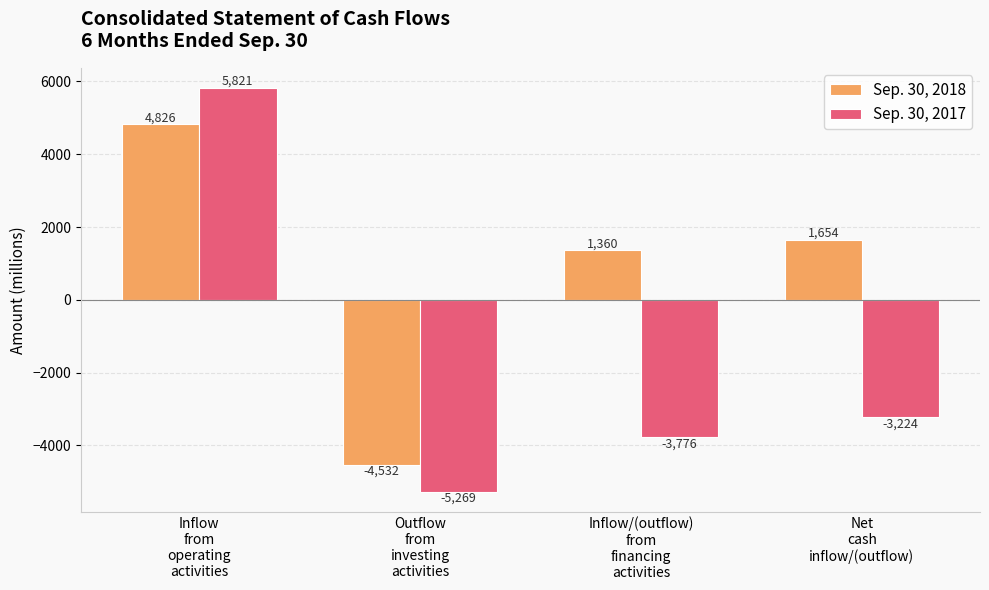

Which series has the largest total across all categories?

Sep. 30, 2018